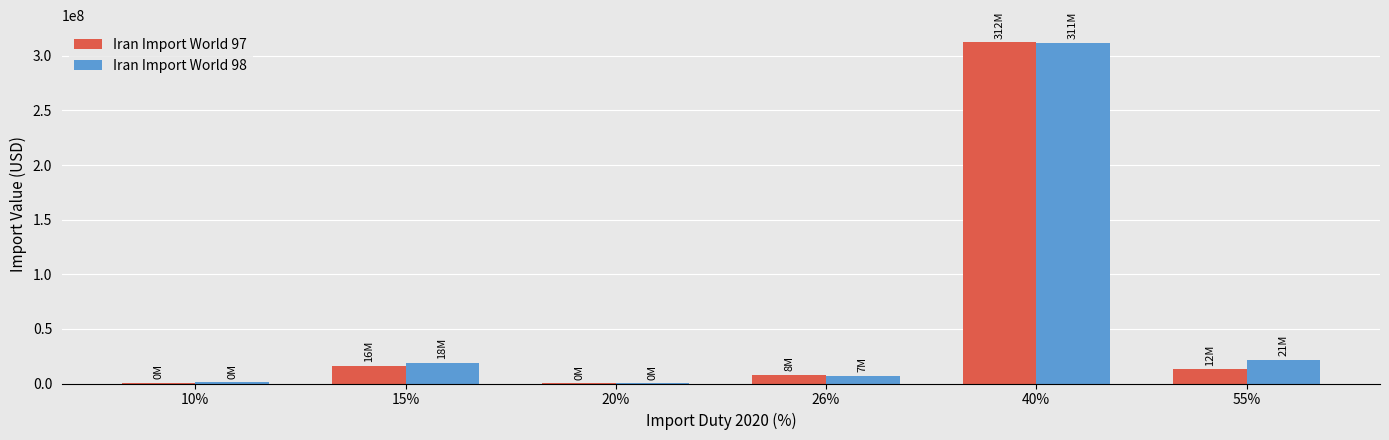

What are all the series names shown in the legend?

Iran Import World 97, Iran Import World 98